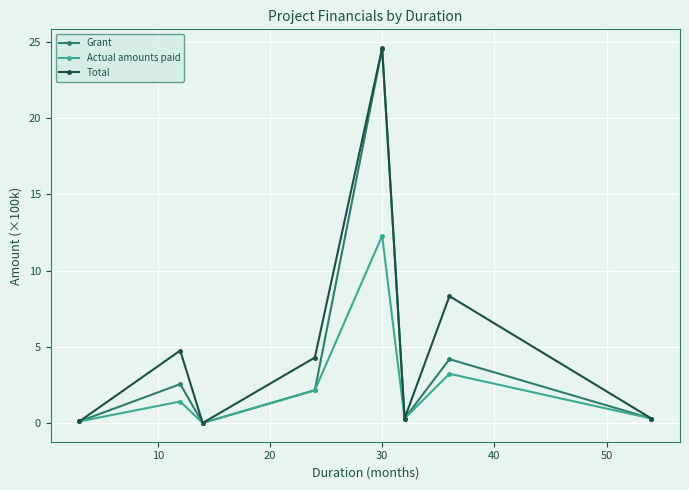

What is the value of the Grant point at the 4th from the left?

2.1